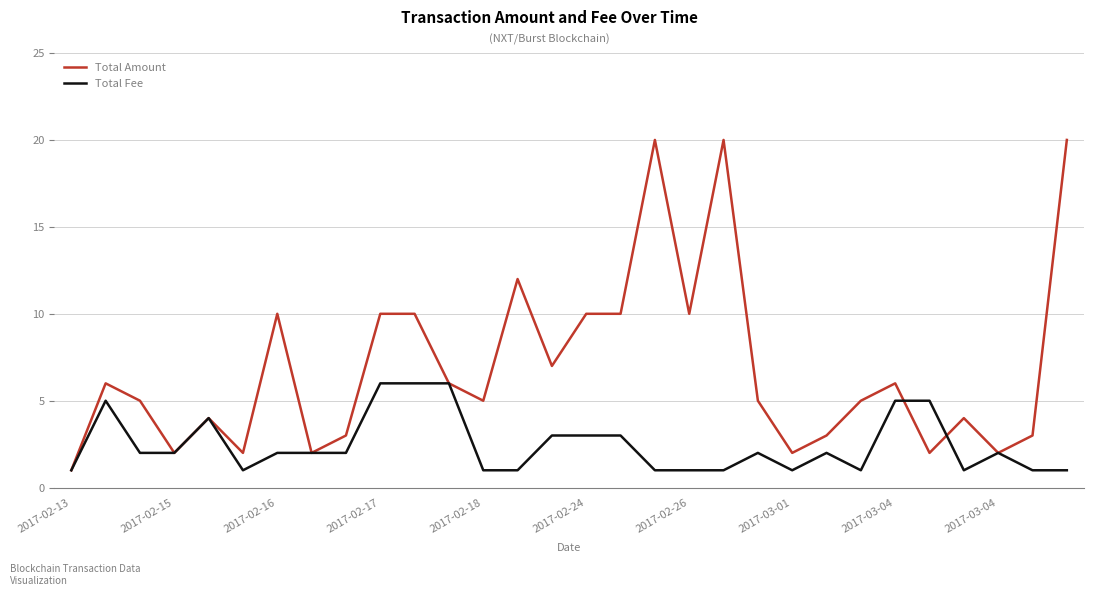

What is the maximum value for Total Fee?

6